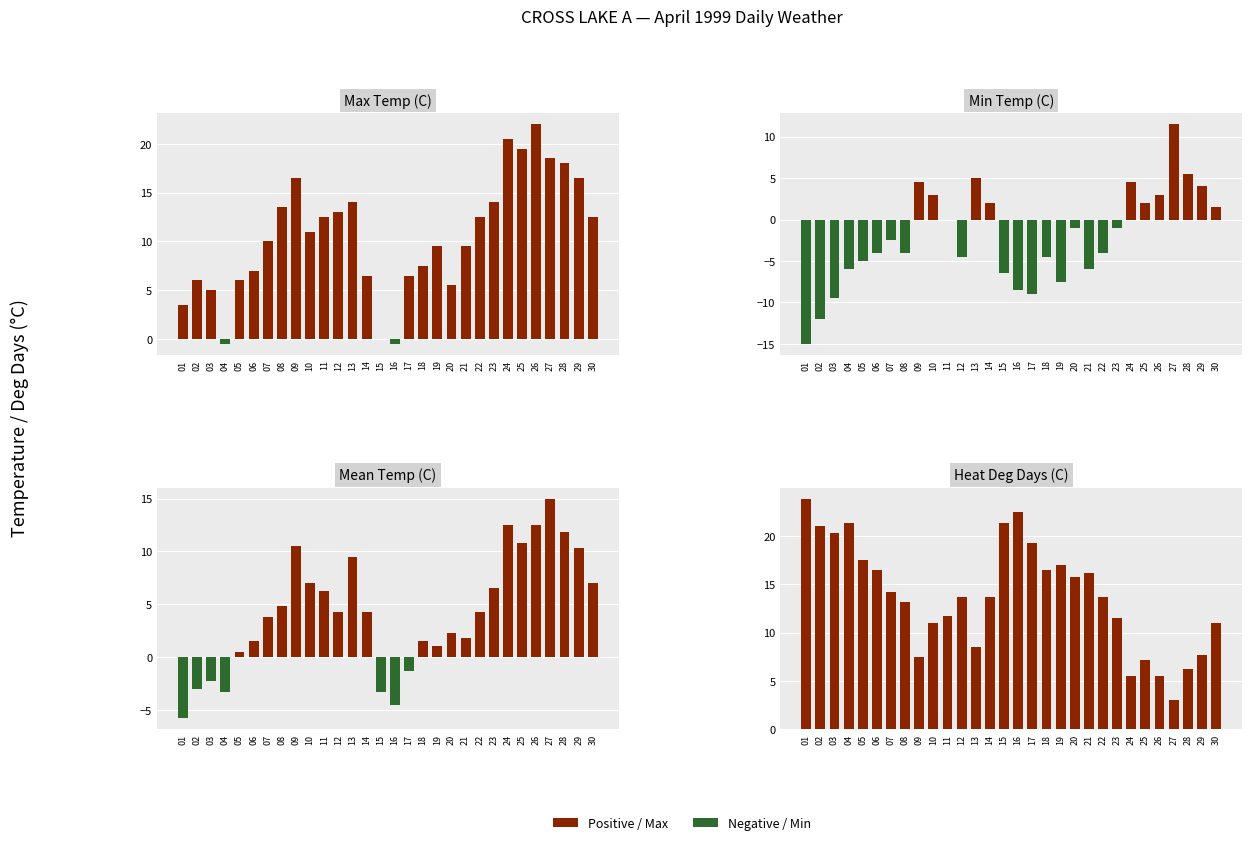

What is the value of the Max Temp (C) bar at the 28th from the left?

18.0